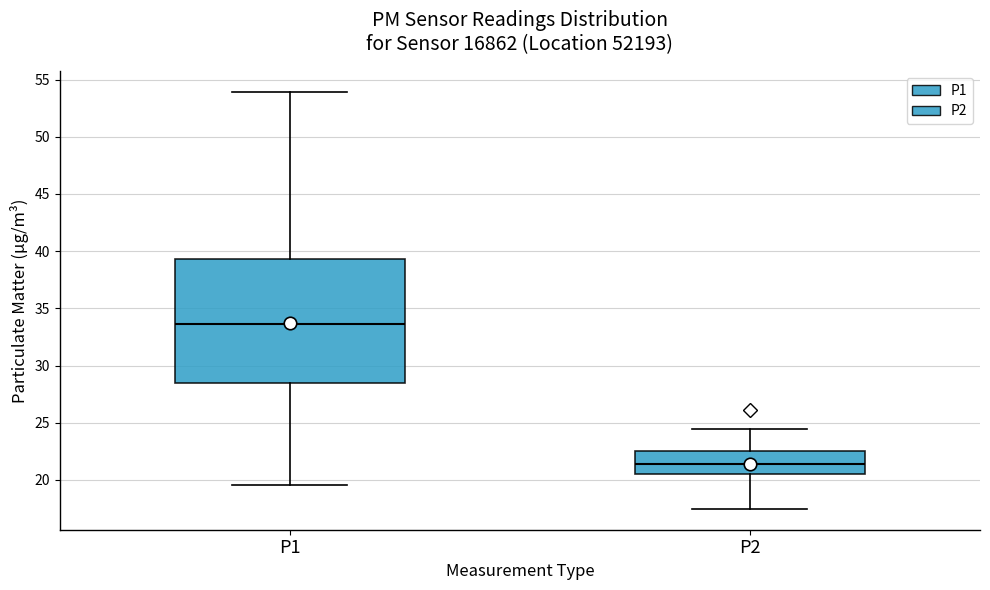

Which box's median line is the lowest?

P2